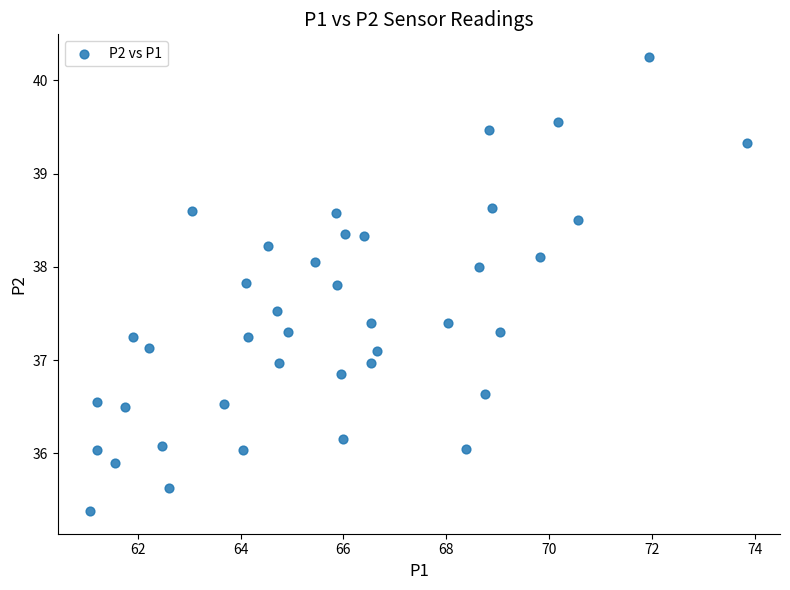

What is the range of Y values (max minus min)?

4.9